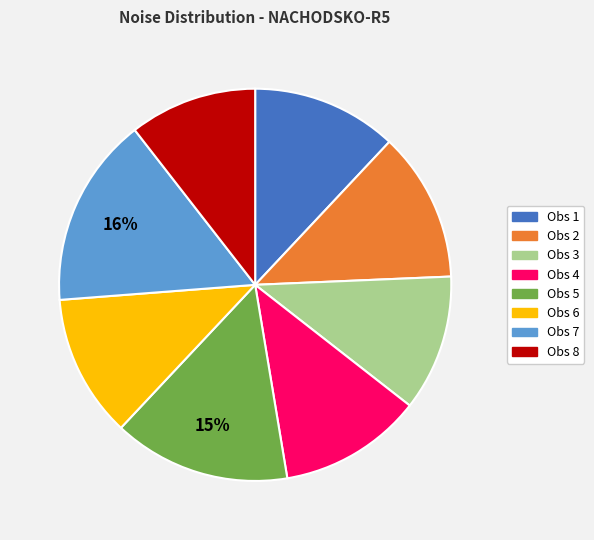

To the nearest percent, what percentage of the pie is Obs 3?

11%